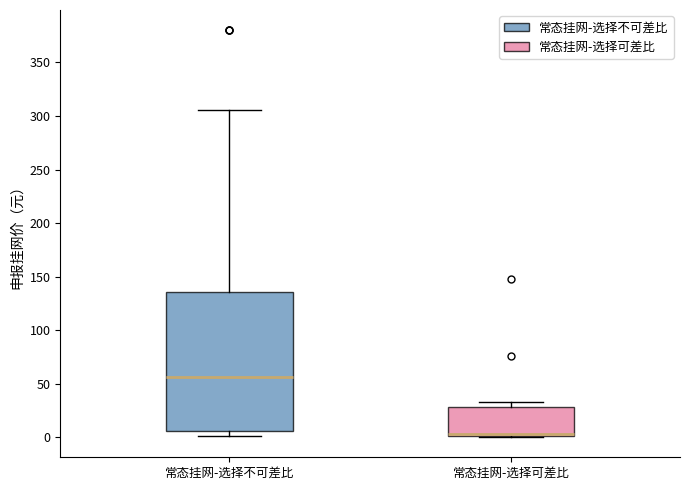

Where does the median line of the box for 常态挂网-选择可差比 sit on the y-axis? The values are not printed on the chart, so give them approximately, as read against the axis.

5